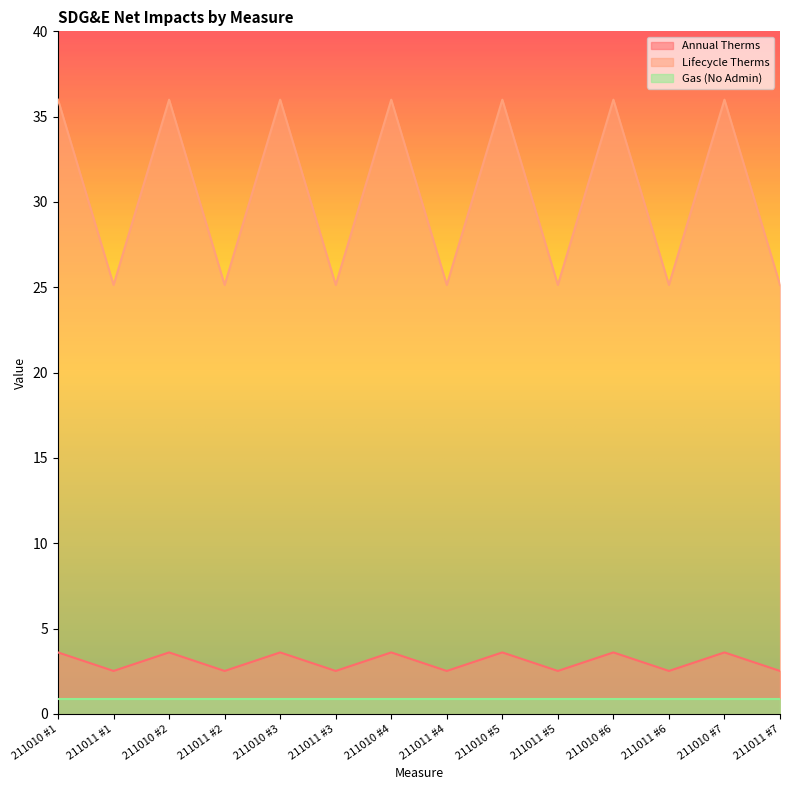

What is the average value of the Lifecycle Therms series?

30.6